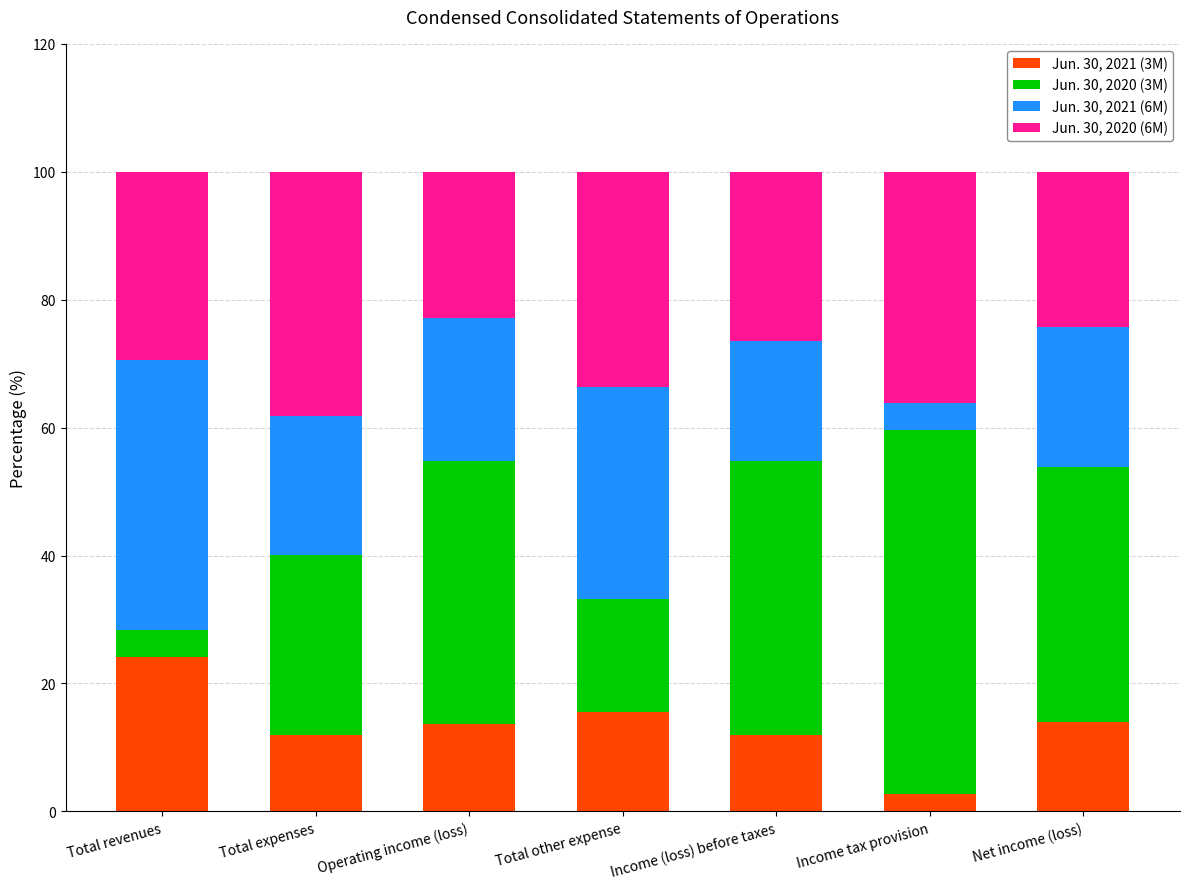

What is the difference between the maximum and second lowest values in the Jun. 30, 2021 (3M) series?

12.2